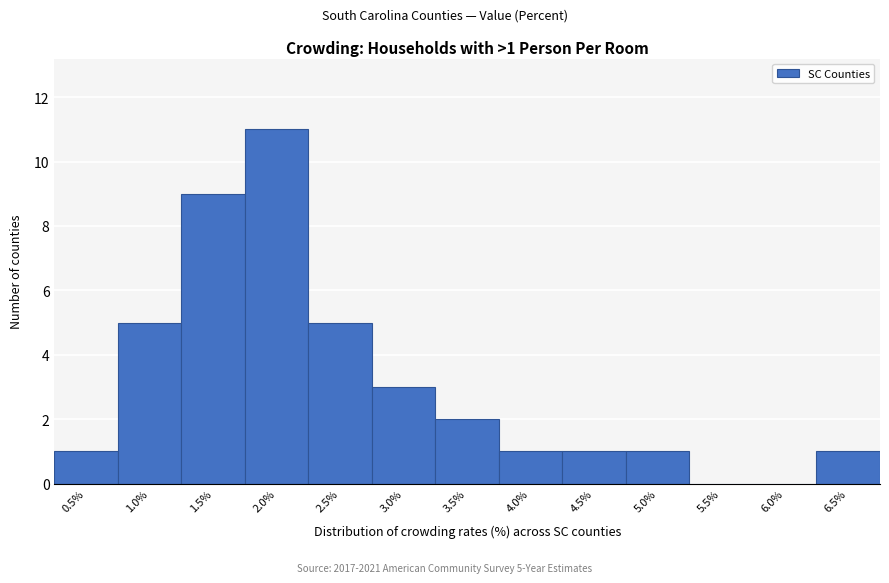

Reading left to right, what are all the values shown in this chart?

0.5%=1	1.0%=5	1.5%=9	2.0%=11	2.5%=5	3.0%=3	3.5%=2	4.0%=1	4.5%=1	5.0%=1	5.5%=0	6.0%=0	6.5%=1